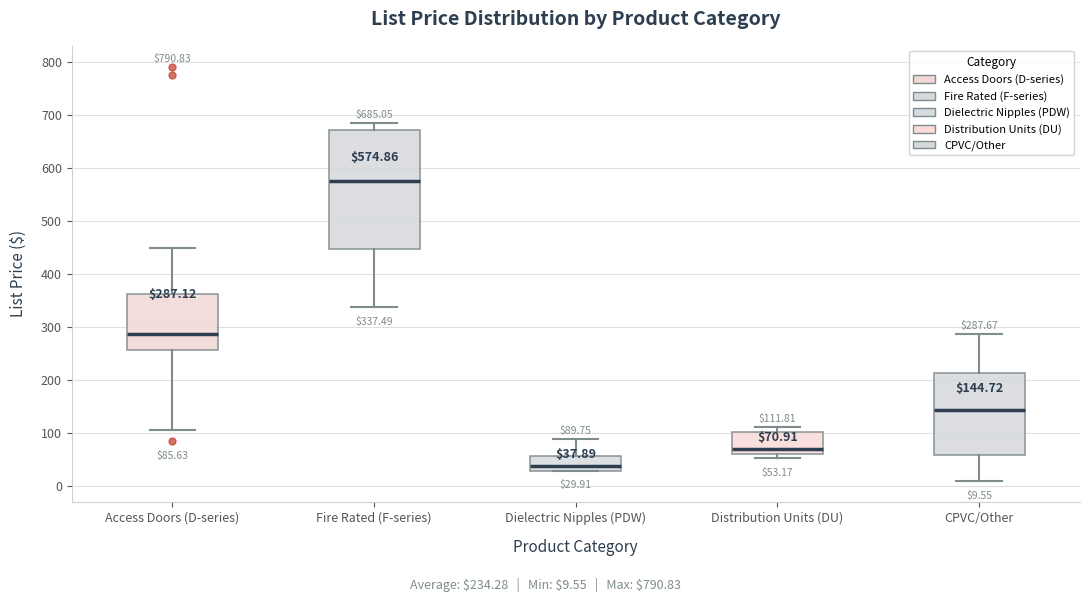

Which box is the tallest, from its lower edge to its upper edge?

Fire Rated (F-series)